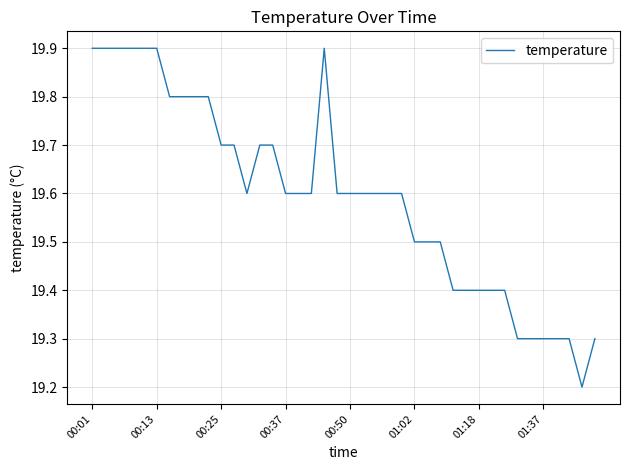

What is the minimum value shown in the chart?

19.2